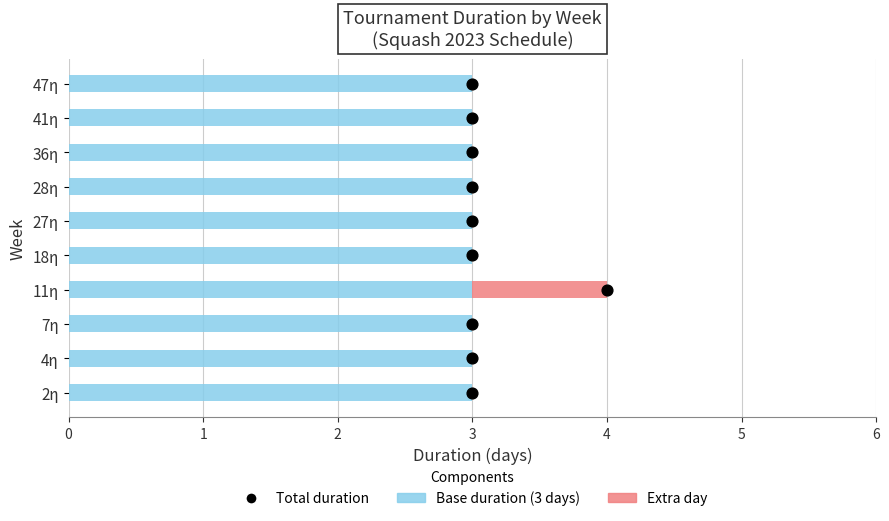

Is the value of Extra day at 9 greater than the value of Base duration (3 days) at 8?

No